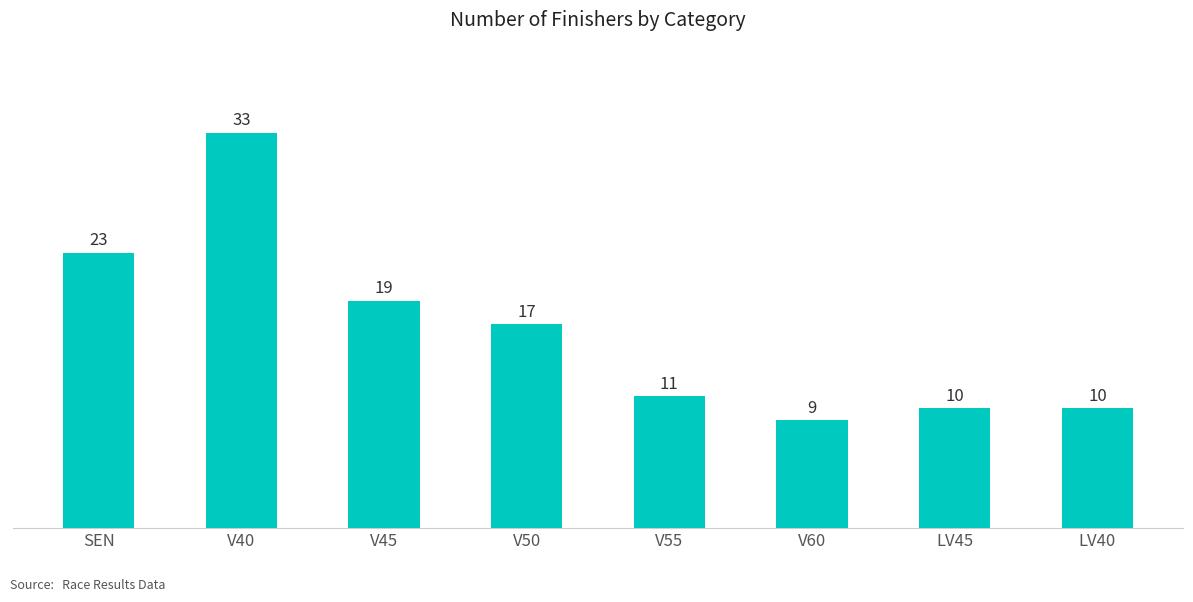

Does the chart contain stacked bars?

No